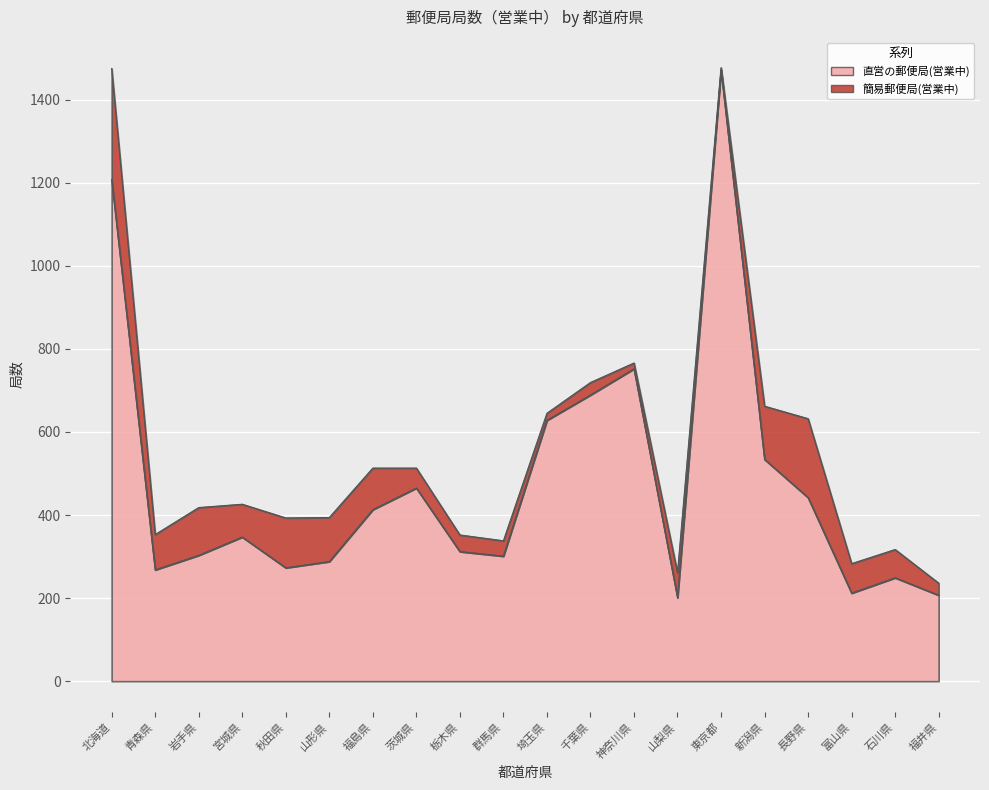

Rank the categories by value from lowest to highest.

山梨県, 福井県, 富山県, 石川県, 青森県, 秋田県, 山形県, 群馬県, 岩手県, 栃木県, 宮城県, 福島県, 長野県, 茨城県, 新潟県, 埼玉県, 千葉県, 神奈川県, 北海道, 東京都